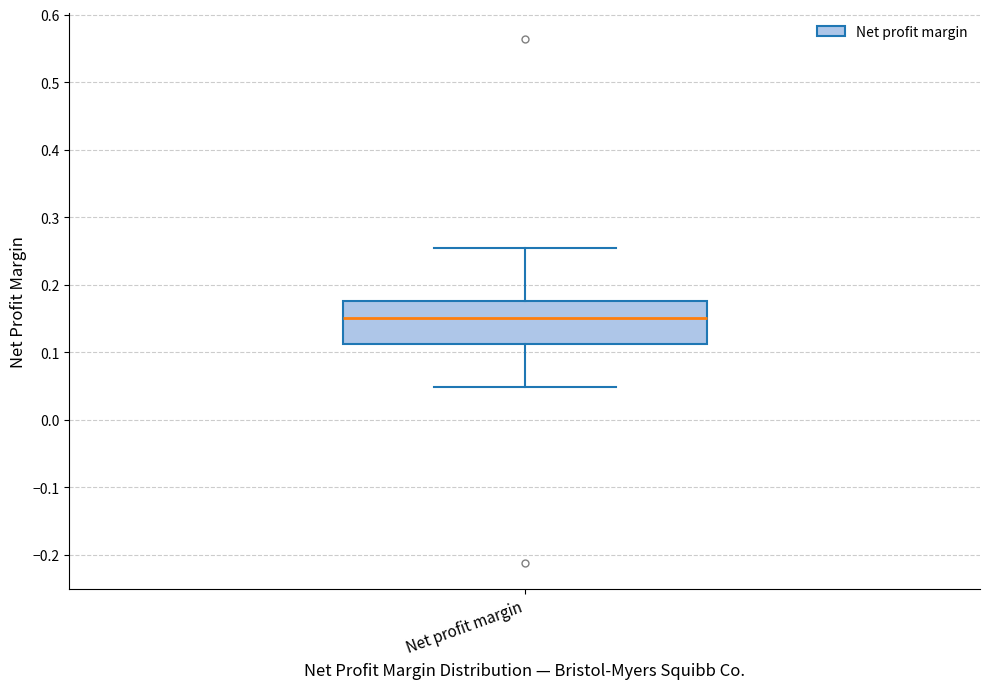

Where does the upper whisker of the box for Net profit margin end on the y-axis? The values are not printed on the chart, so give them approximately, as read against the axis.

0.25